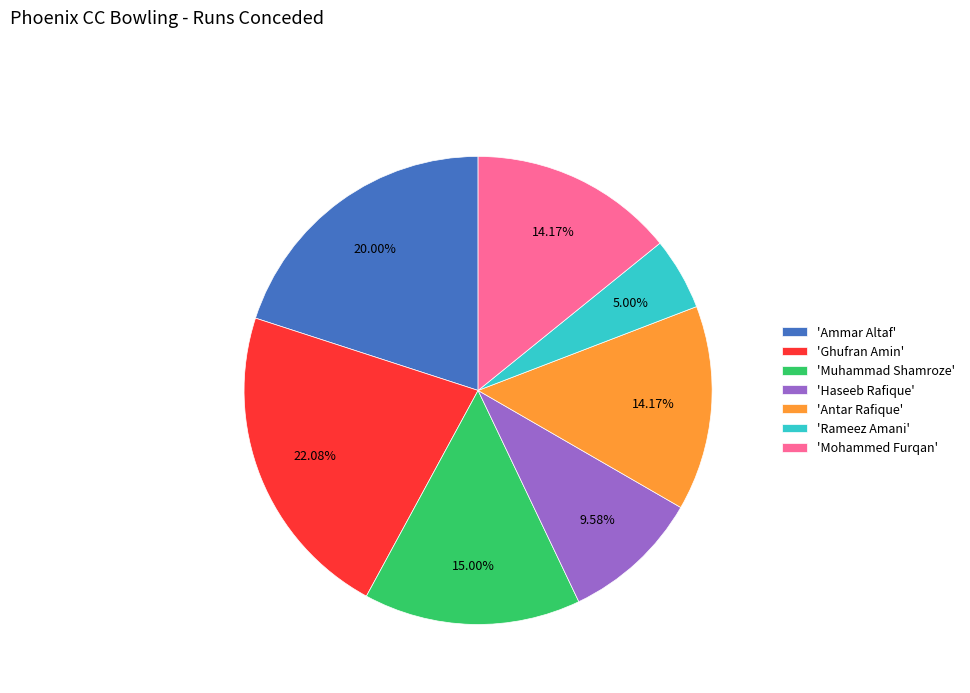

Is 'Antar Rafique' the majority of the pie?

No